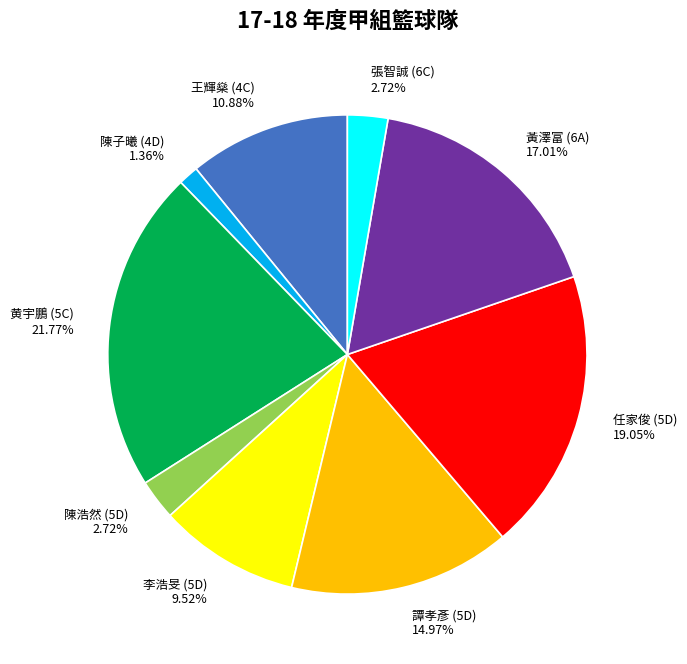

Combined, do 黄宇鵬 (5C) and 王輝燊 (4C) account for over 50%?

No